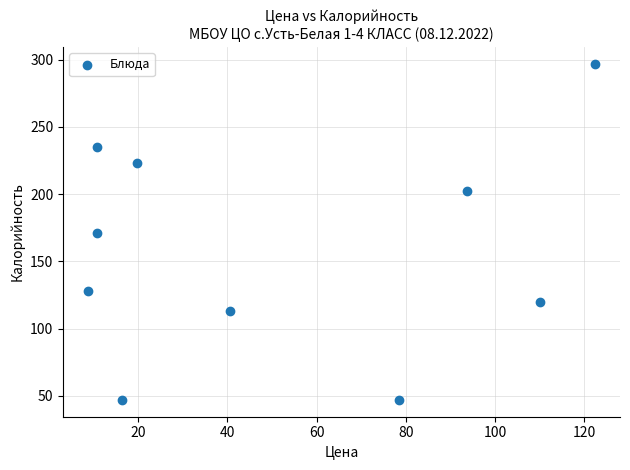

What is the average X value?

51.1